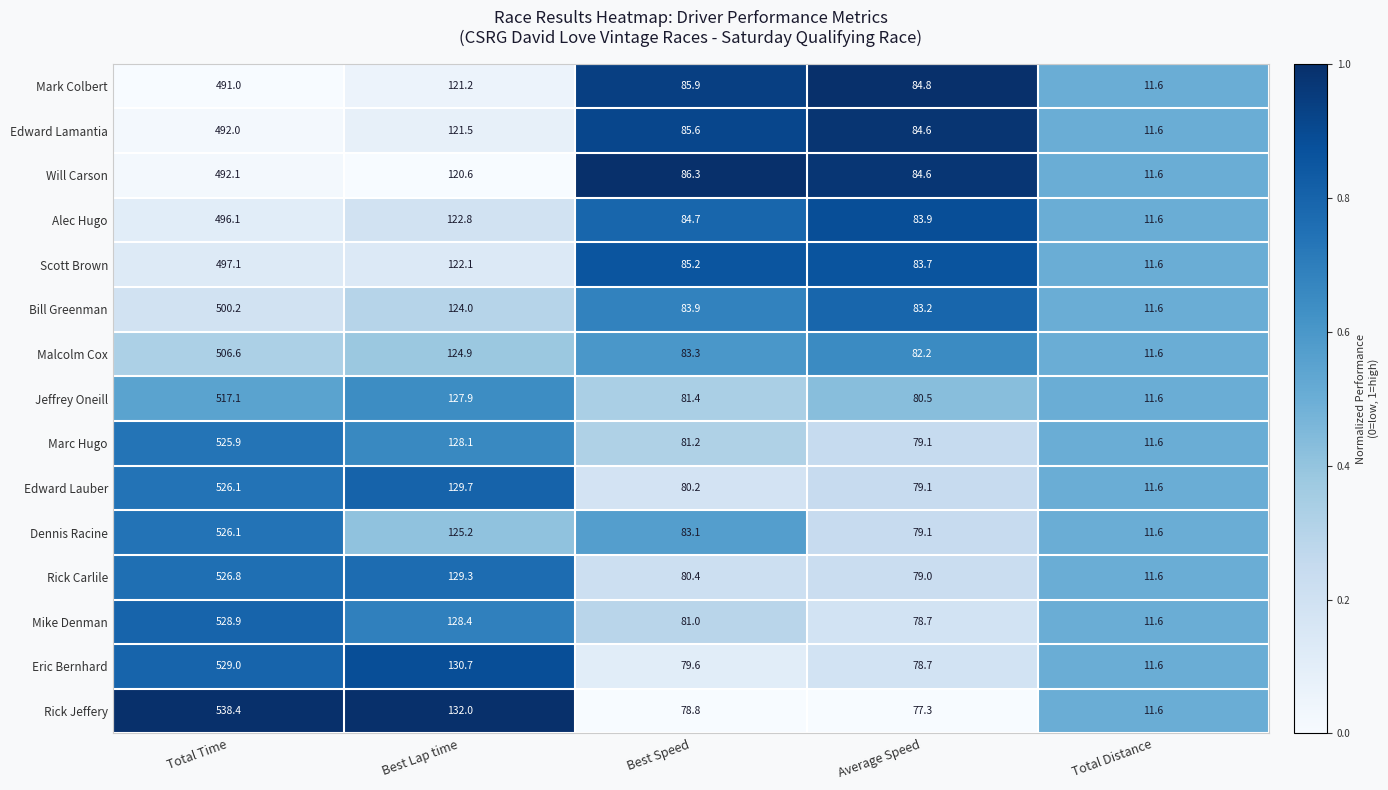

What is the difference between the second highest and second lowest values in the Bill Greenman series?

40.8